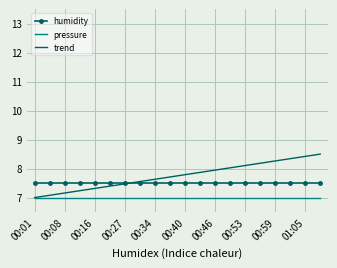

Which series has the widest spread of values?

trend